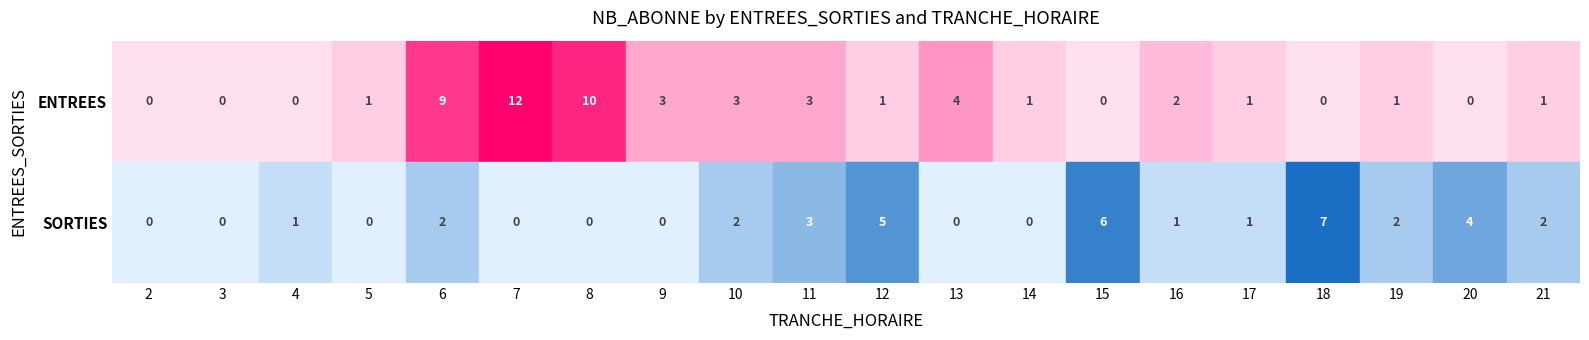

Which series has the largest total across all categories?

ENTREES